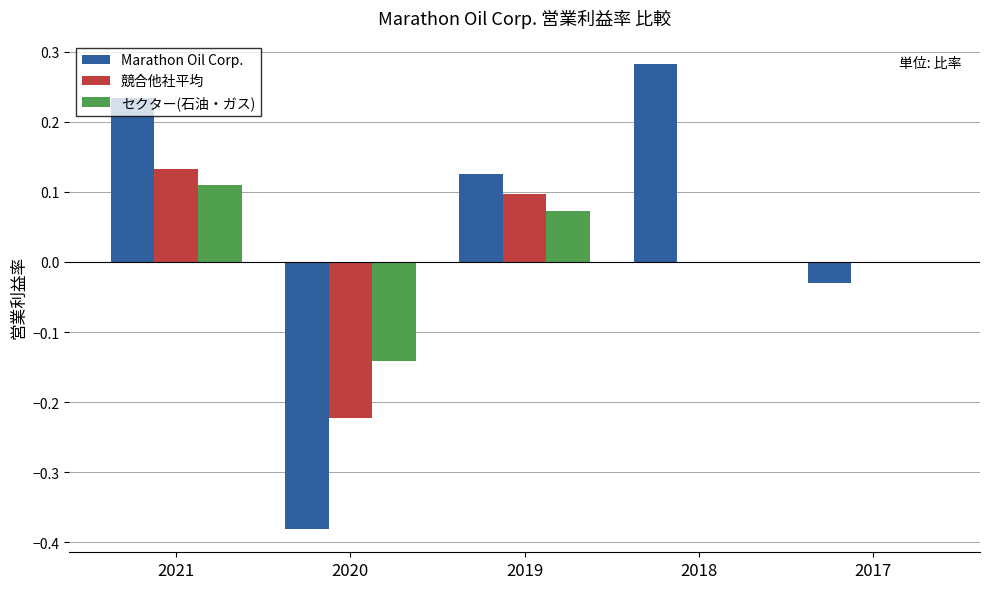

Does the chart contain stacked bars?

No